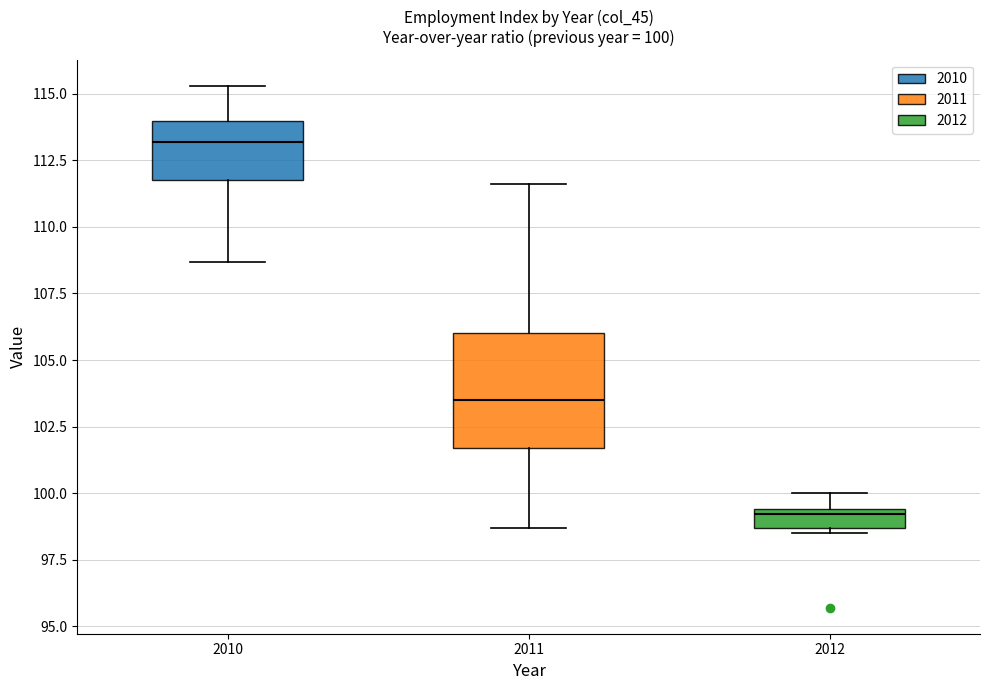

Comparing the boxes themselves (not the whiskers), which one is the tallest?

2011